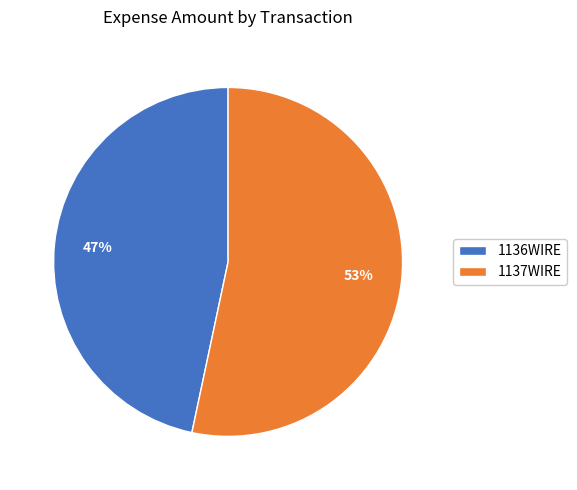

Combined, do 1137WIRE and 1136WIRE account for over 50%?

Yes